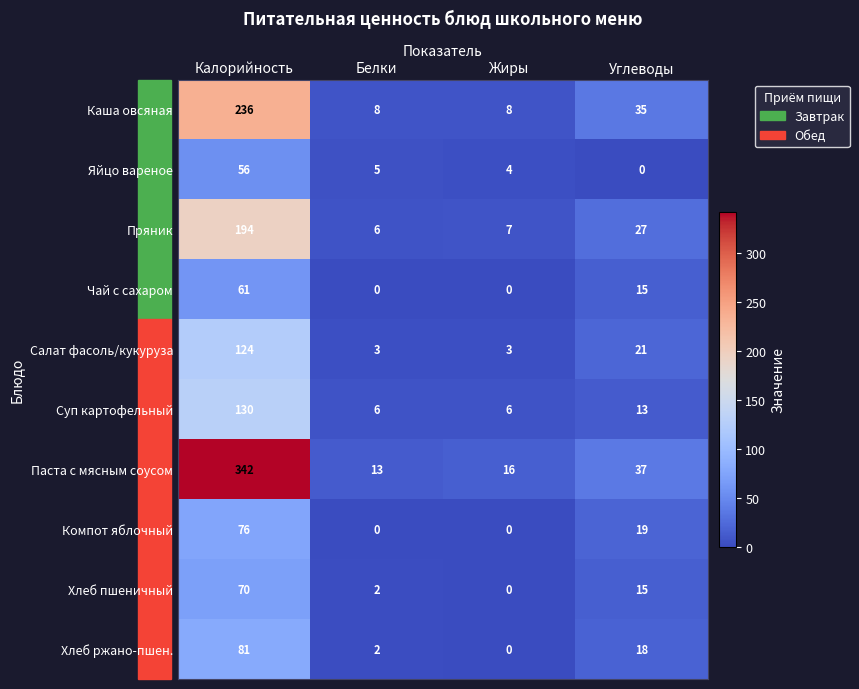

True or false: Яйцо вареное has a value of 29 at Калорийность.

False